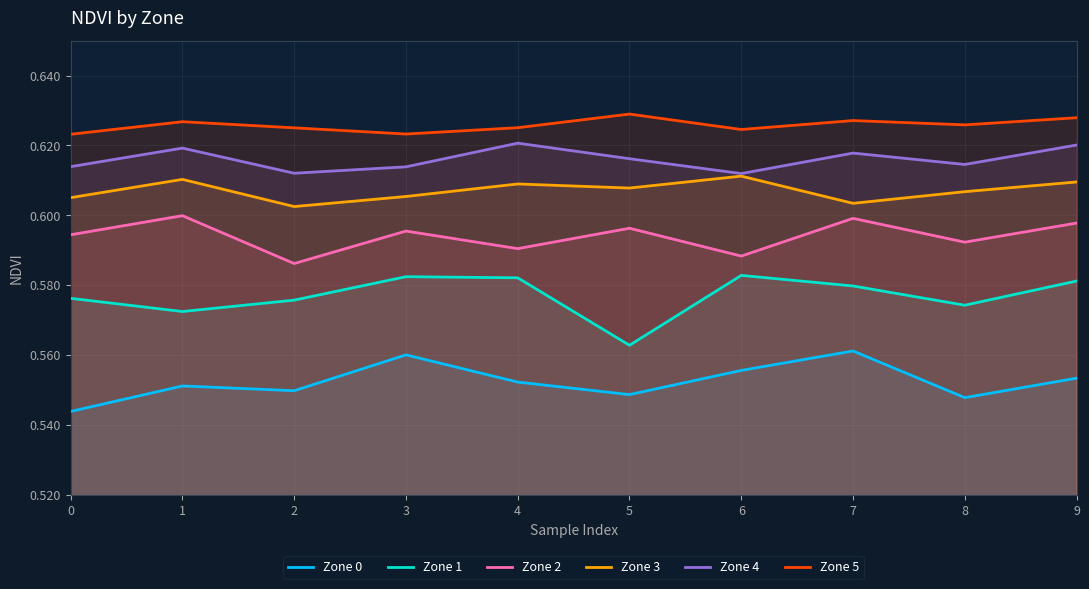

What are all the series names shown in the legend?

Zone 0, Zone 1, Zone 2, Zone 3, Zone 4, Zone 5